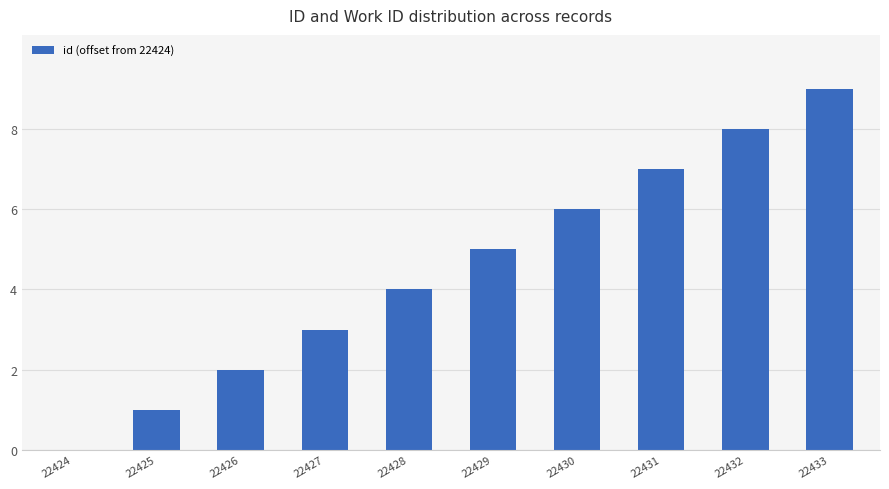

What is the sum of all values?

45